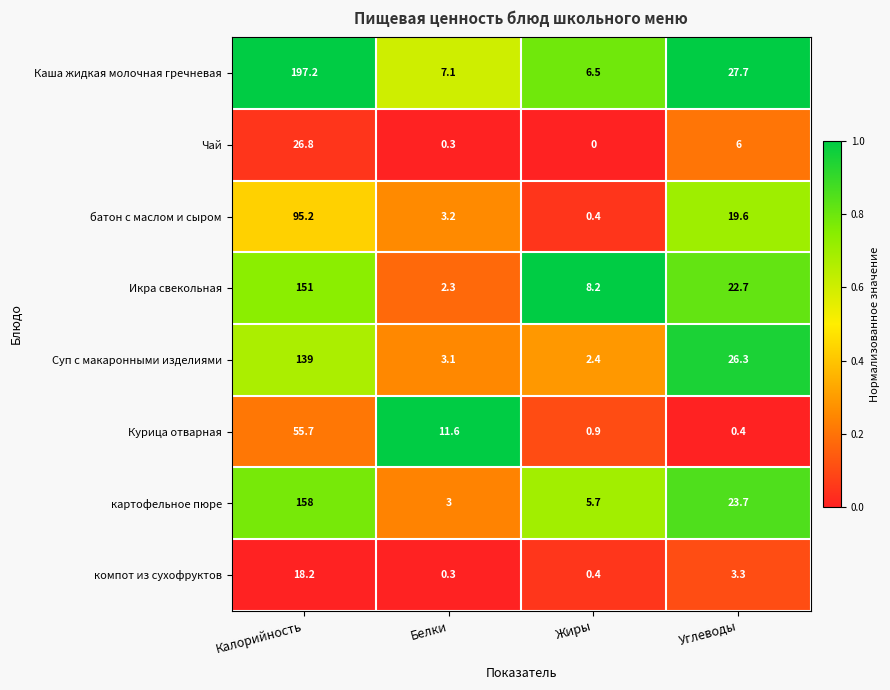

What is the total value across all series at Углеводы?

129.7